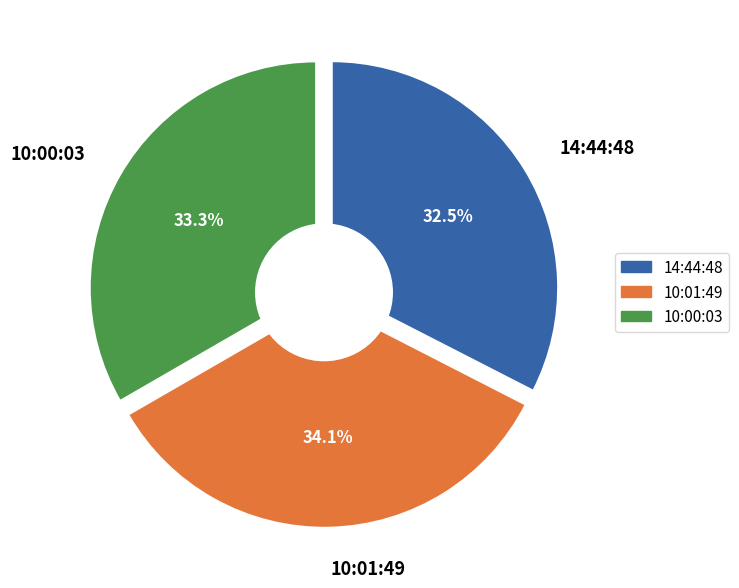

The 10:01:49 slice represents 34% of the pie. True or false?

True